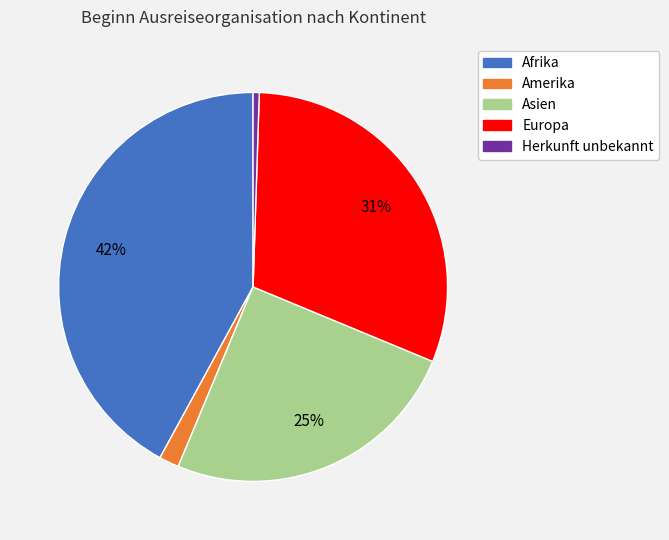

Is there a majority slice in this chart?

No